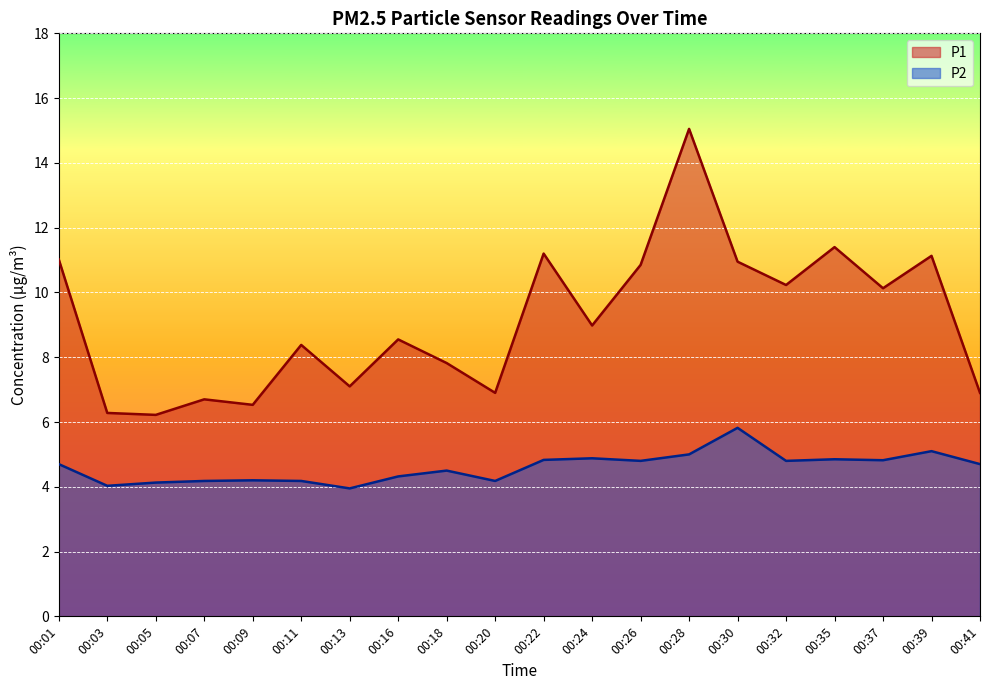

Does the chart display data point markers on the line(s)?

No